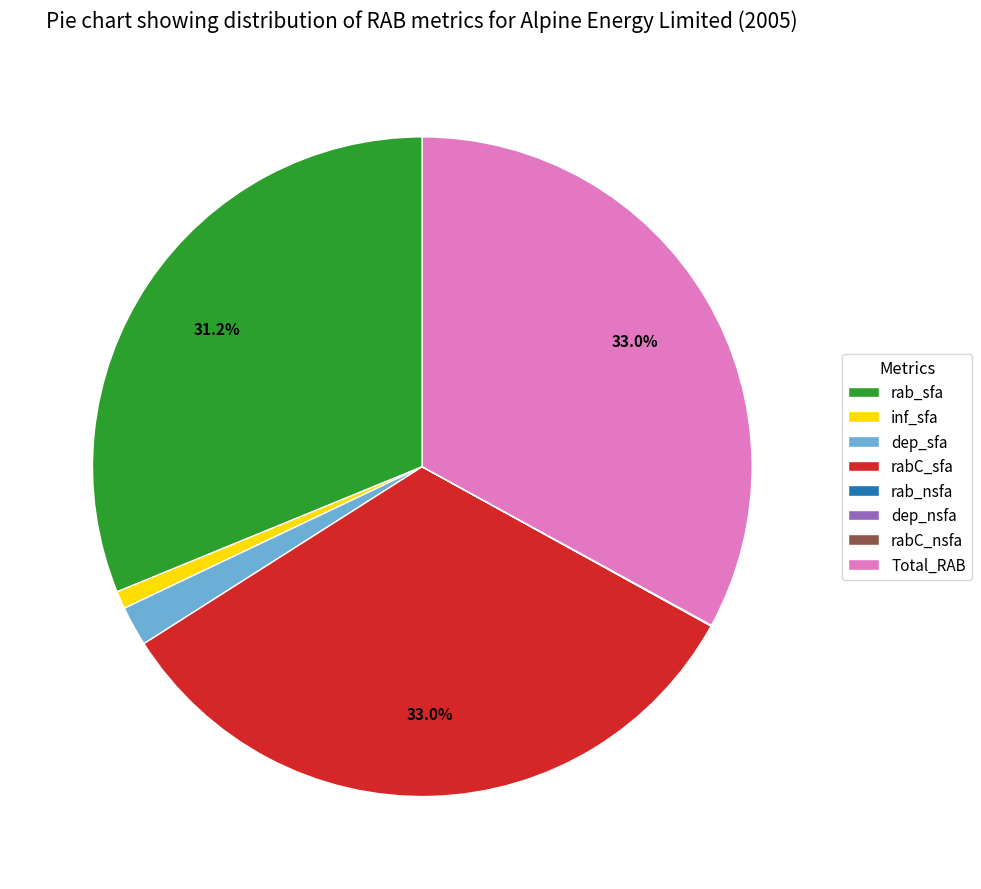

To the nearest percent, what is the difference between the largest and smallest slice percentages?

33%